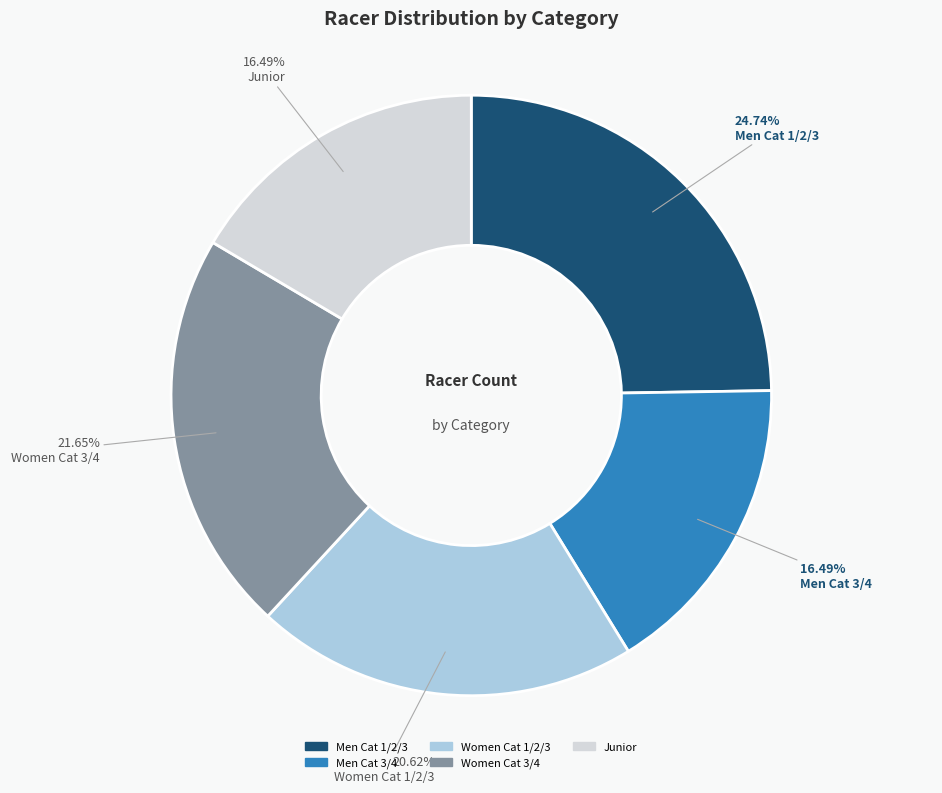

To the nearest percent, what is the difference between the Women Cat 3/4 and Men Cat 3/4 slice percentages?

5%